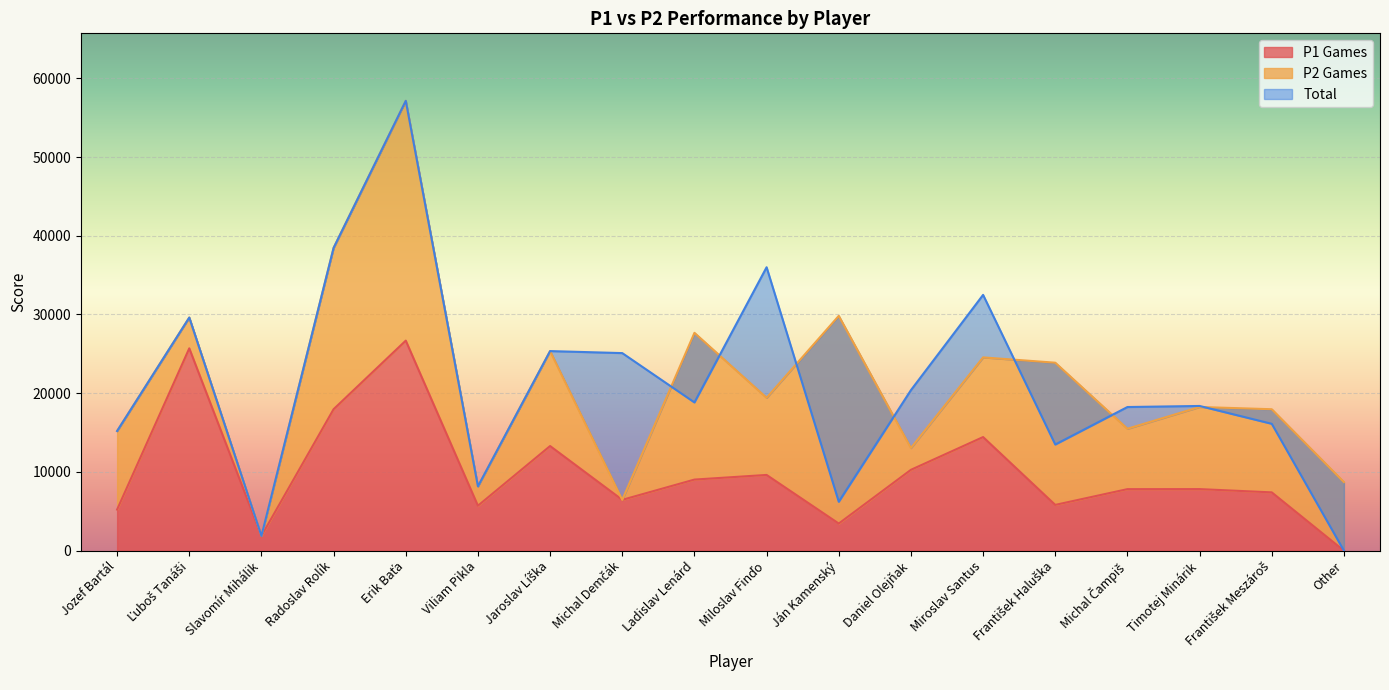

How many data points in Total are above 18830?

8